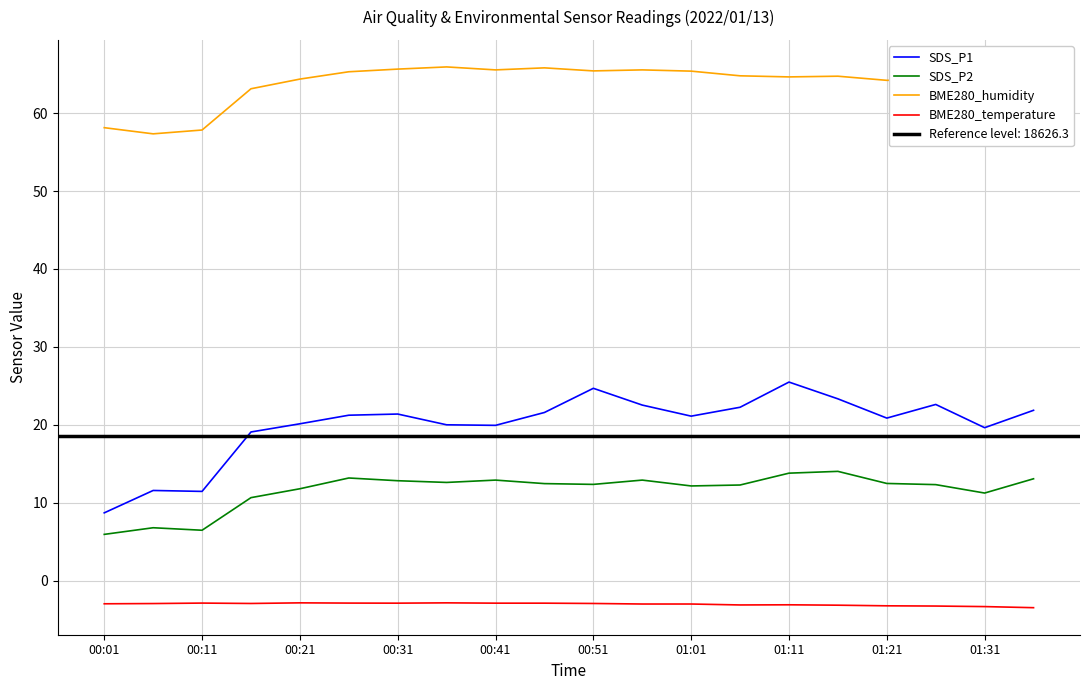

At 11, list the series in order from largest to smallest.

BME280_humidity, SDS_P1, SDS_P2, BME280_temperature